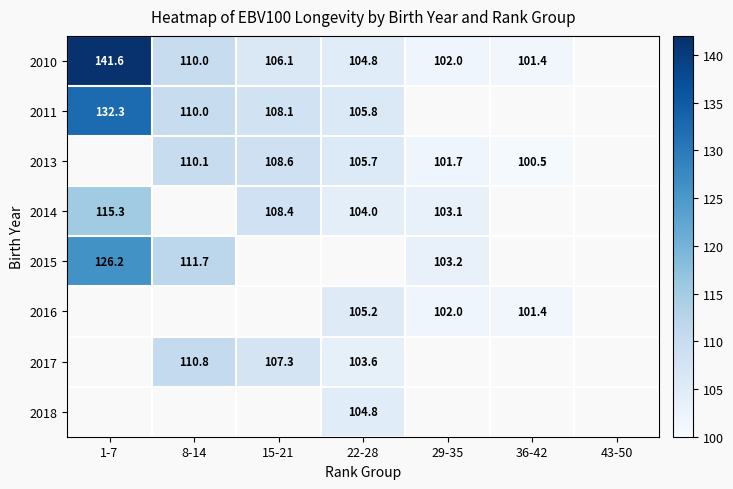

Is the value of 2017 at 15-21 greater than the value of 2016 at 36-42?

Yes